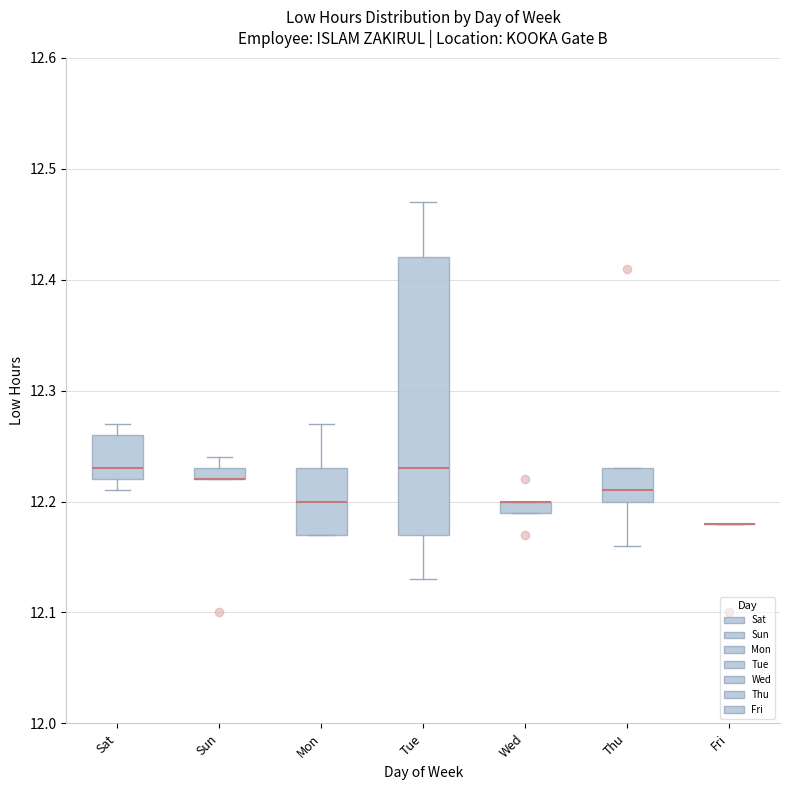

Comparing the boxes themselves (not the whiskers), which one is the tallest?

Tue